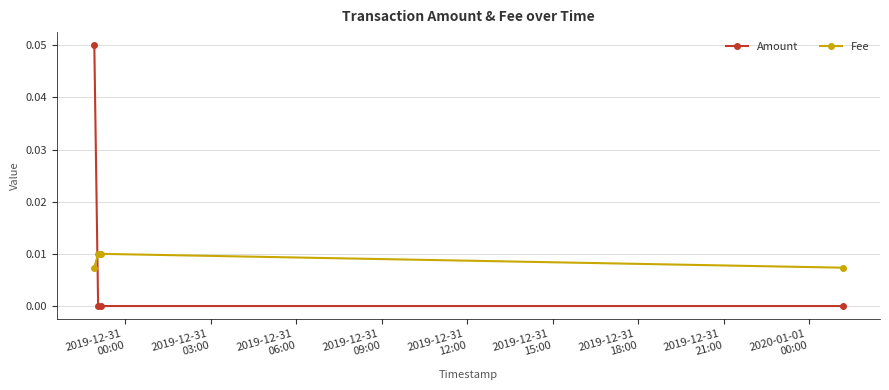

After their last crossing, which series has the higher values: Amount or Fee?

Fee